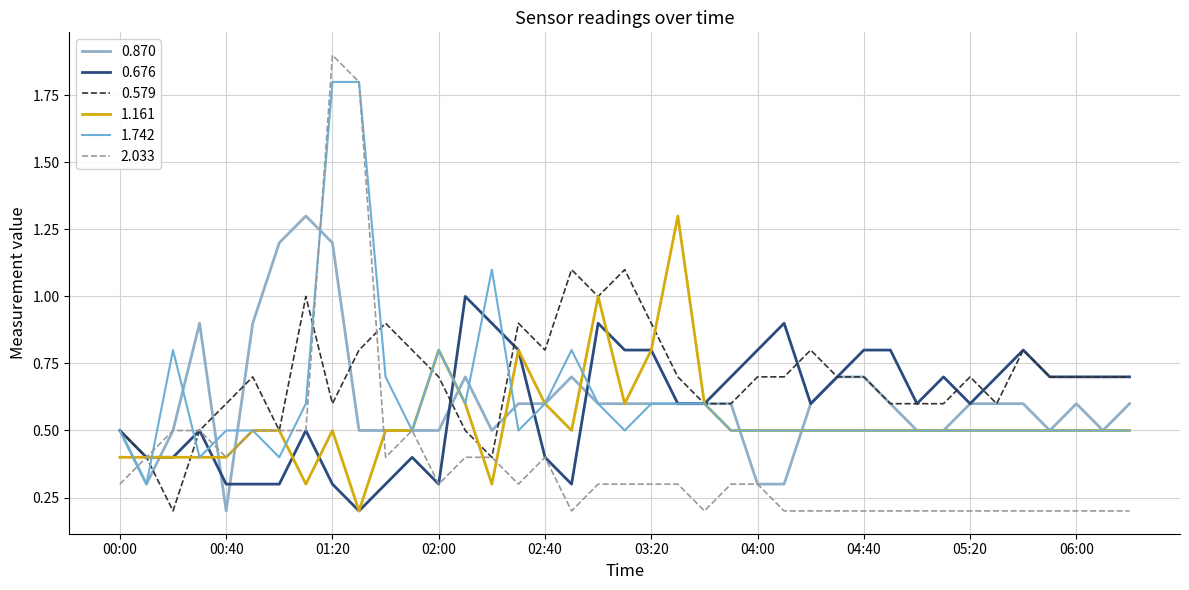

What is the label of the 11th point from the left?

01:40